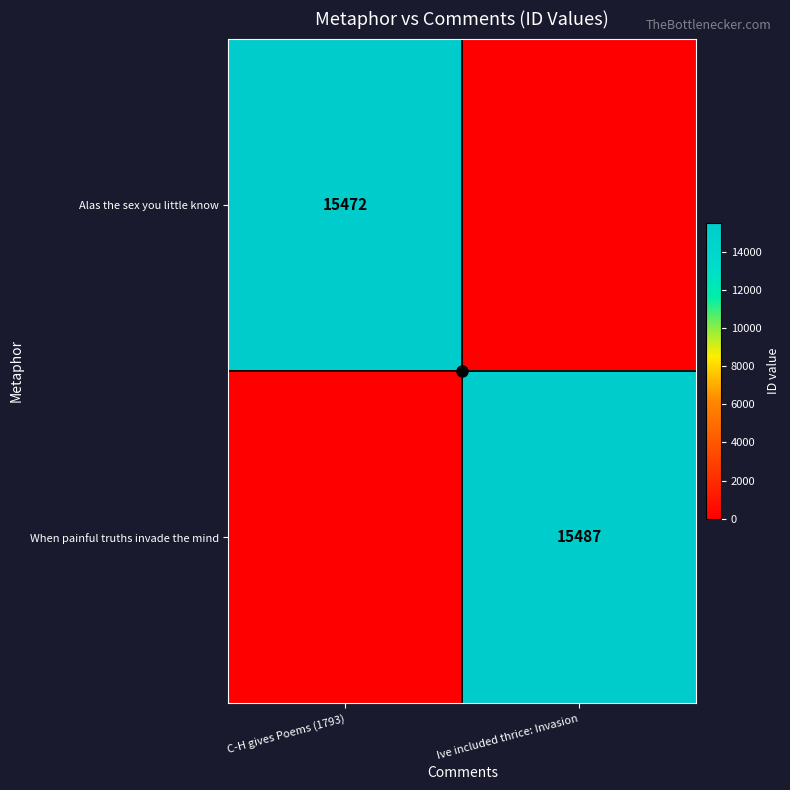

How many categories are shown in the chart?

2